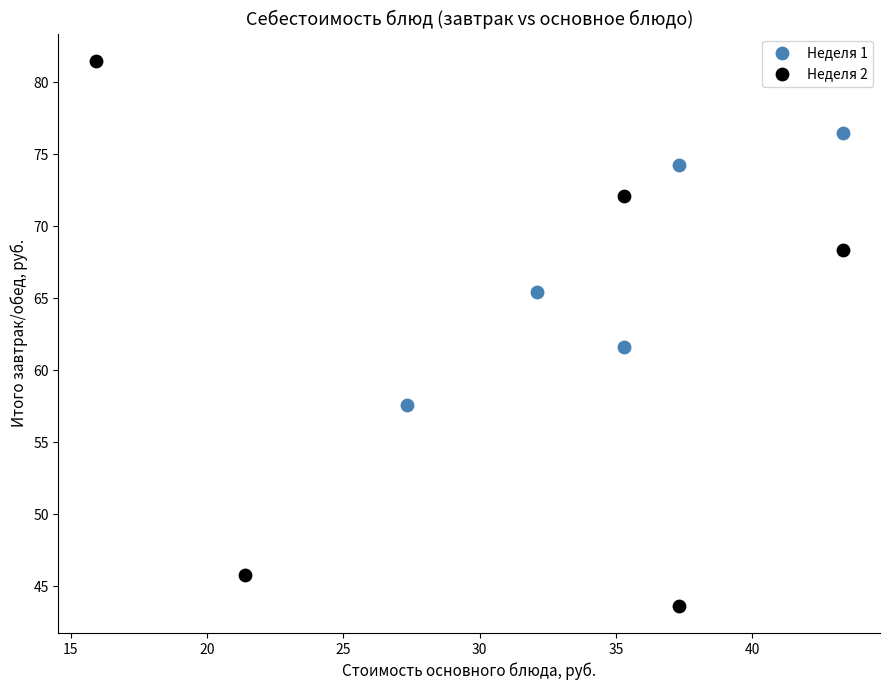

What are all the series names shown in the legend?

Неделя 1, Неделя 2